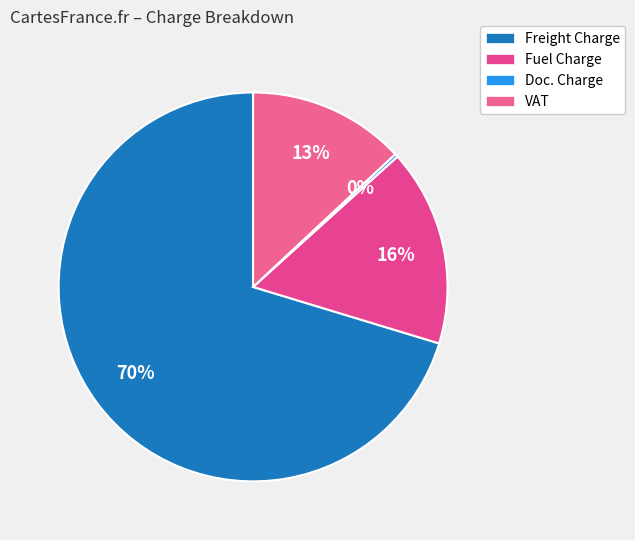

To the nearest percent, what is the difference between the largest and smallest slice percentages?

70%